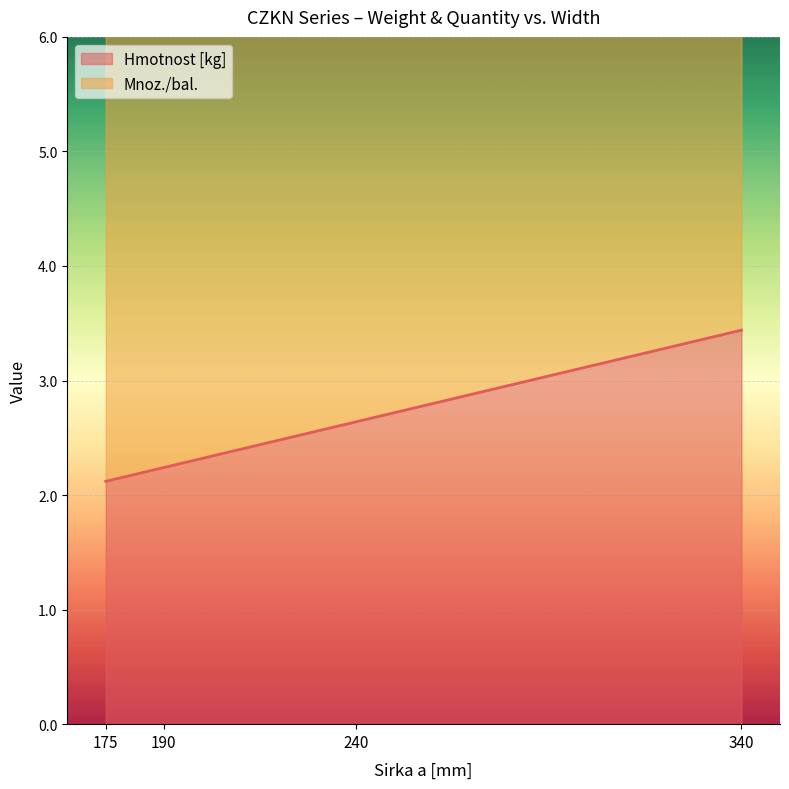

What is the ratio of the value at 175 to the value at 240?

0.8